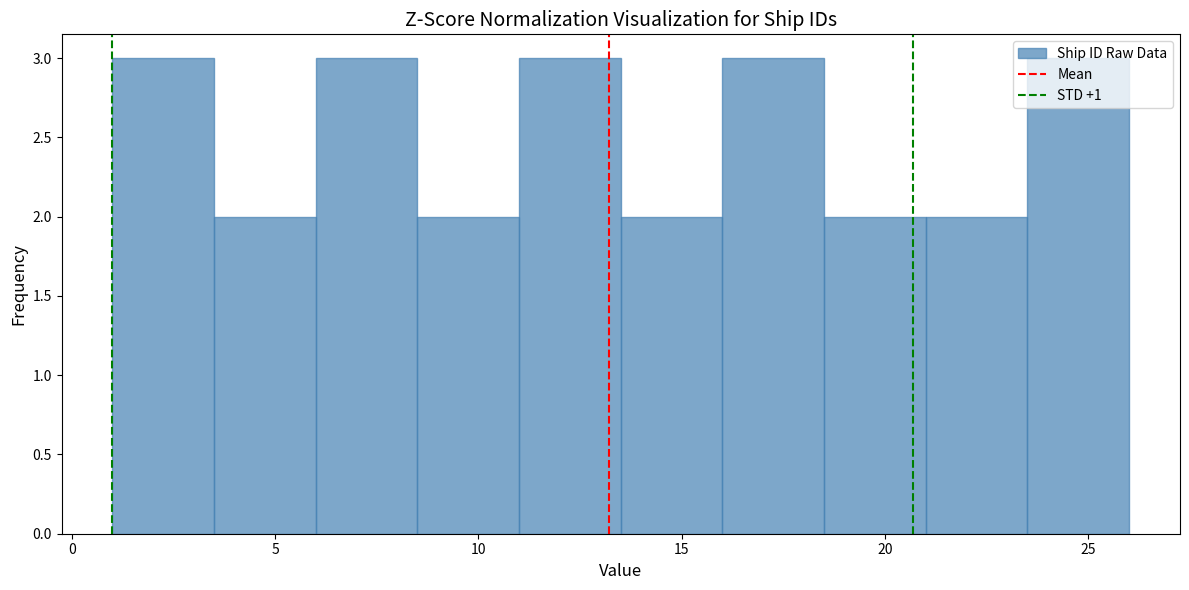

How tall is the bar that spans 11.0 to 13.5 on the x-axis? The values are not printed on the chart, so give them approximately, as read against the axis.

3